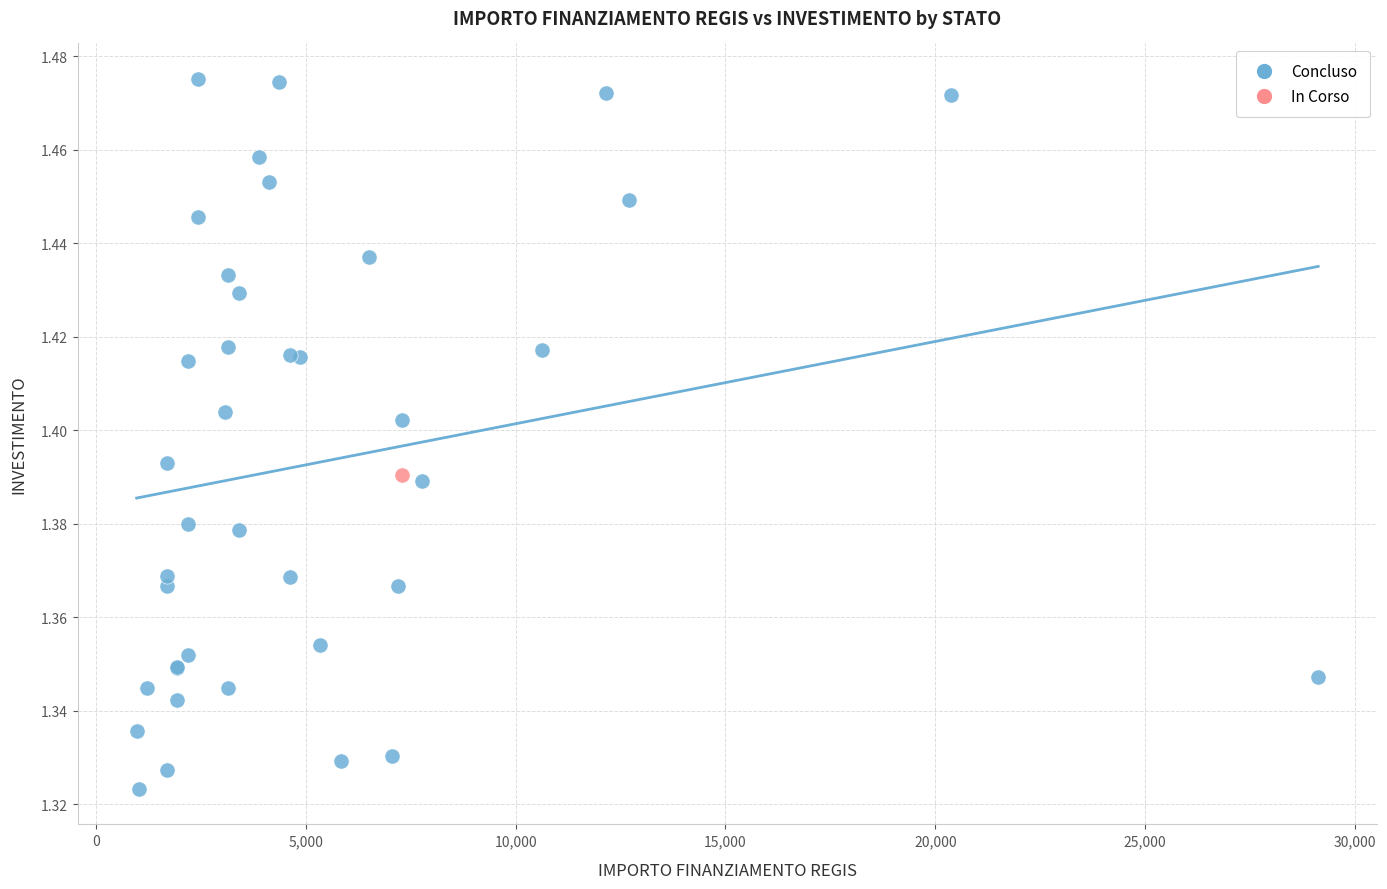

What are all the series names shown in the legend?

Concluso, In Corso